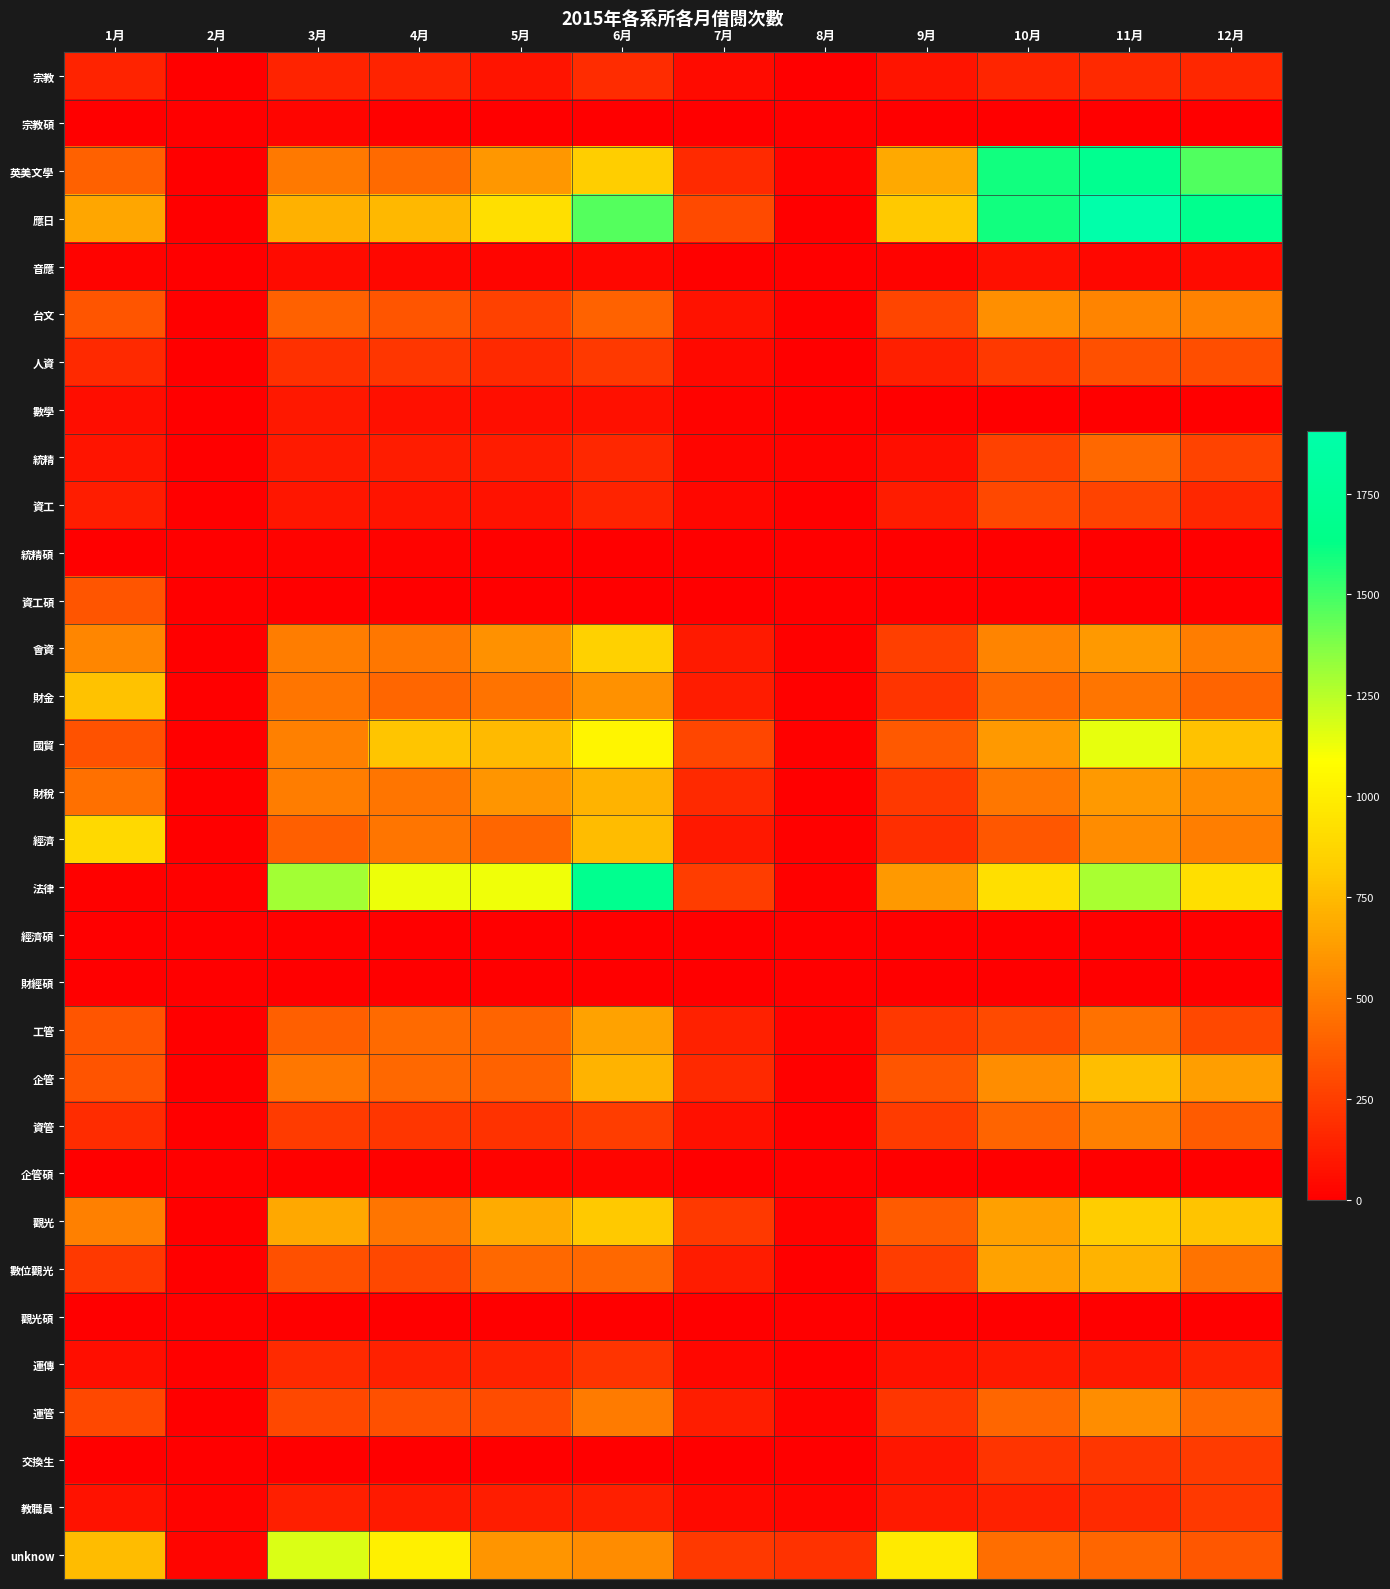

Between 10月 and 11月, which series saw the biggest shift?

國貿